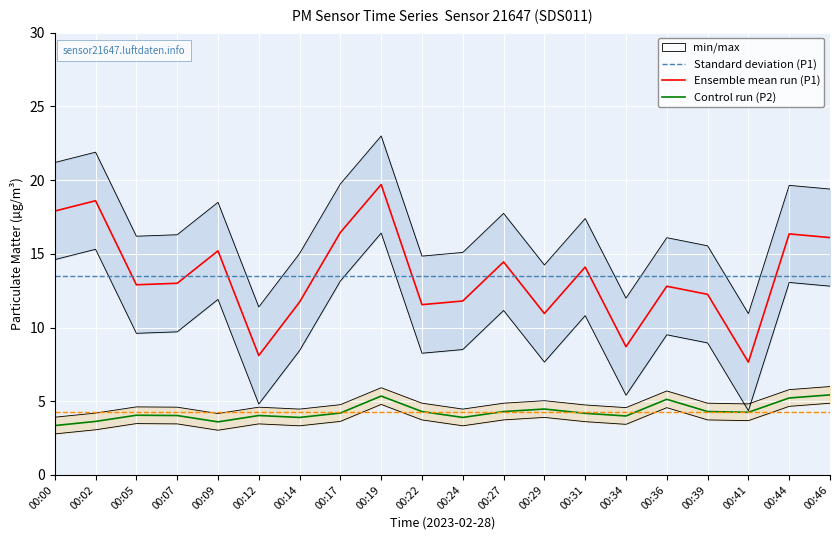

What is the minimum value for P2 Ensemble mean run?

3.4